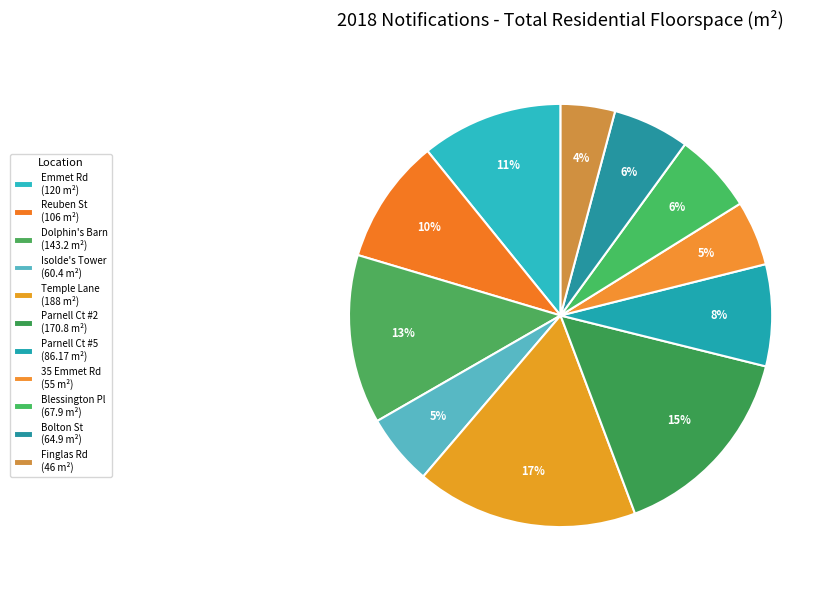

How many slices are in this pie chart?

11